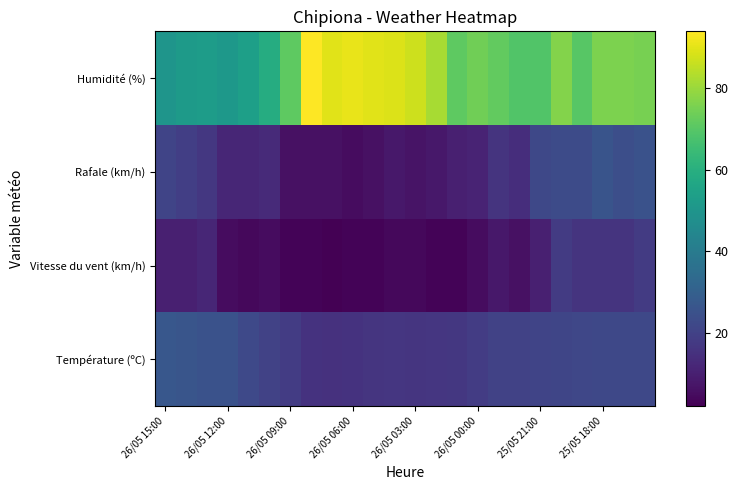

Reading left to right, extract all data points from this chart.

Température (ºC): 26.8	26.2	25.2	25.0	22.3	20.3	18.5	15.5	15.1	15.4	16.3	16.7	16.3	16.5	17.0	18.5	20.0	20.0	20.7	21.1	21.6	22.0	22.0	21.9
Vitesse du vent (km/h): 10.0	10.0	12.0	5.0	4.0	5.0	3.0	3.0	2.0	3.0	3.0	4.0	4.0	3.0	3.0	5.0	8.0	6.0	10.0	18.0	16.0	16.0	16.0	18.0
Rafale (km/h): 21.0	19.0	17.0	12.0	12.0	13.0	6.0	6.0	6.0	5.0	6.0	8.0	7.0	8.0	10.0	11.0	16.0	14.0	22.0	23.0	23.0	26.0	24.0	25.0
Humidité (%): 50.0	52.0	53.0	51.0	54.0	59.0	71.0	94.0	90.0	91.0	90.0	89.0	87.0	82.0	71.0	74.0	72.0	69.0	69.0	77.0	70.0	76.0	76.0	75.0